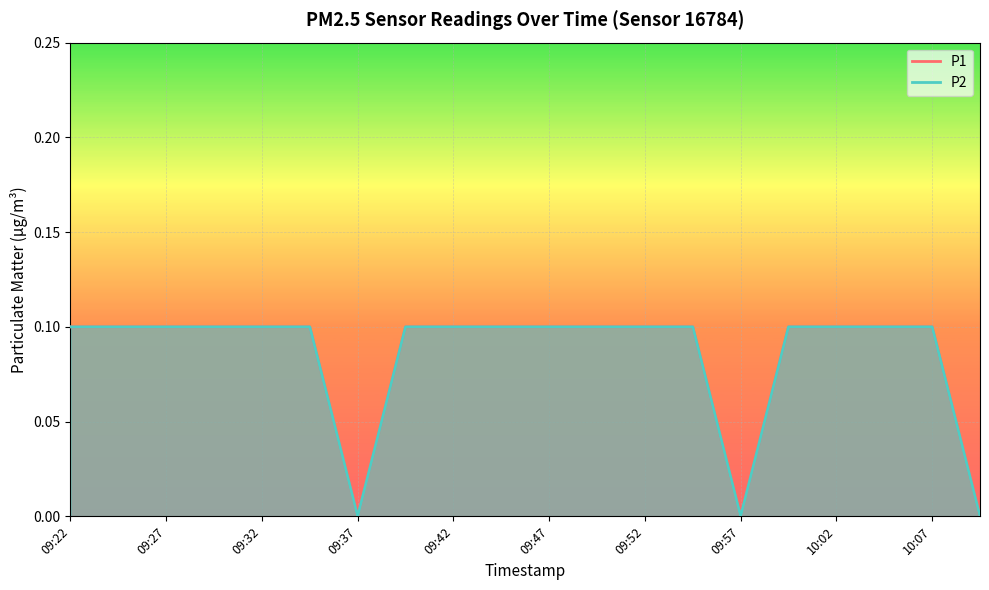

True or false: P2 and P1 cross at least once.

False